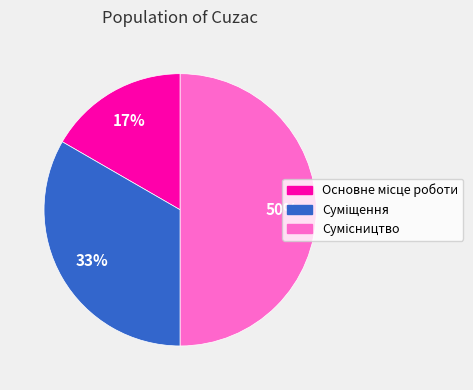

How many slices are in this pie chart?

3